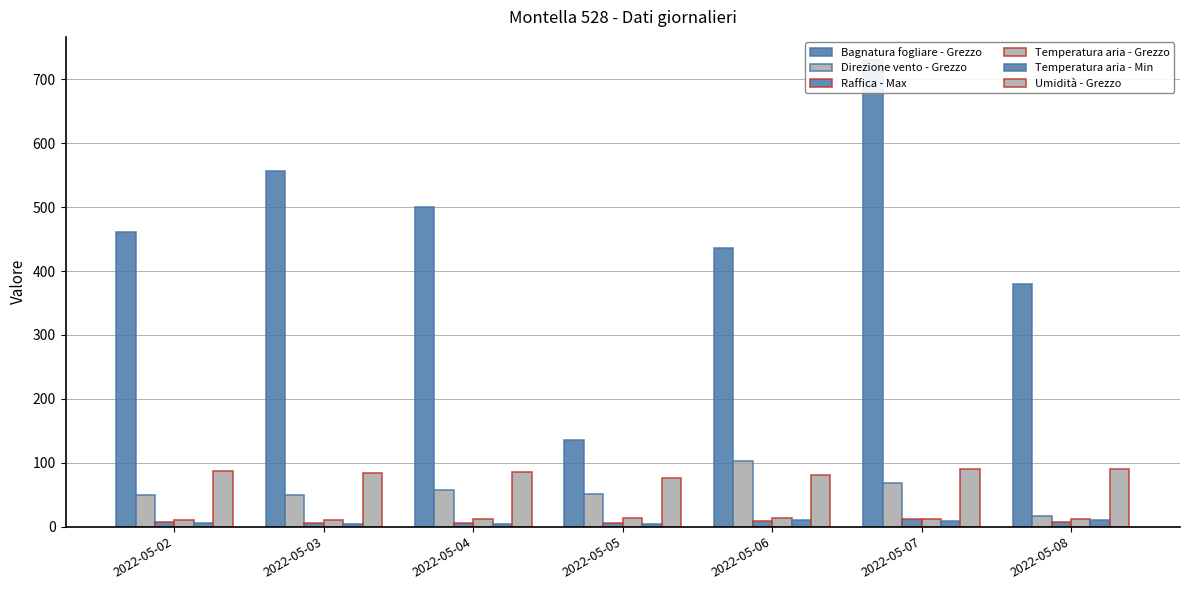

What is the average value of the Raffica - Max series?

7.6